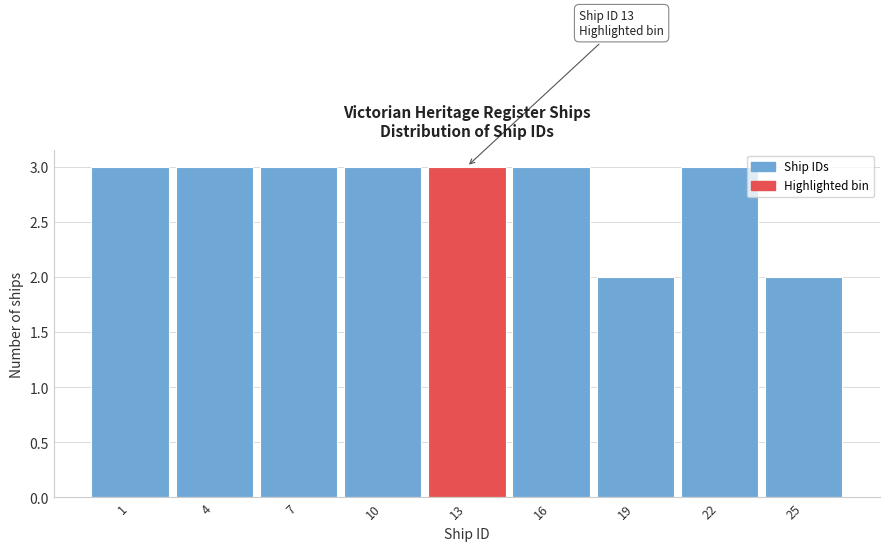

Reading left to right, what are all the values shown in this chart?

3	3	3	3	3	3	2	3	2